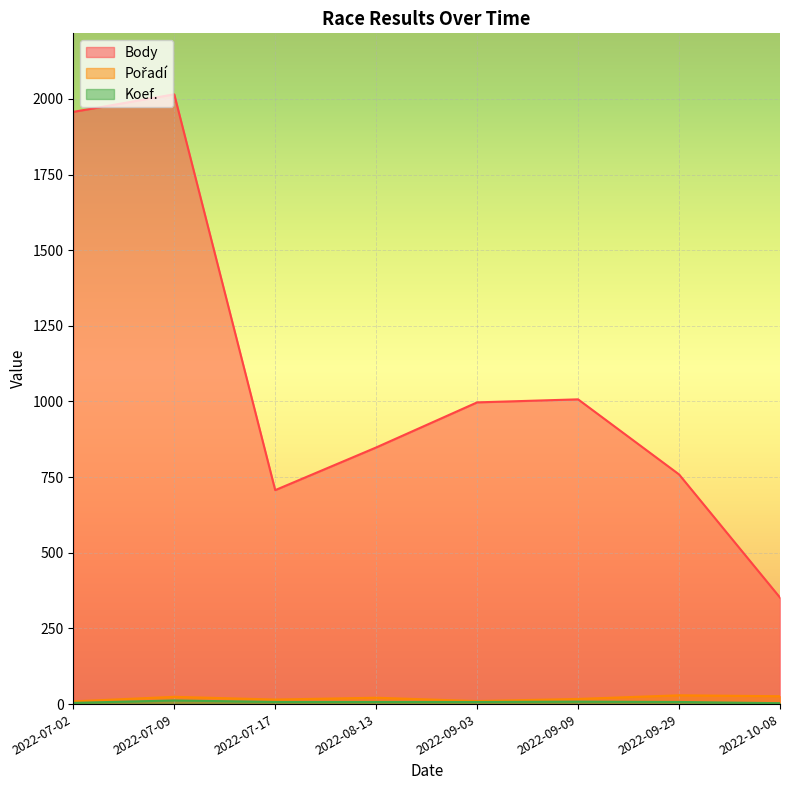

What is the spread (max minus min) of values at 2022-09-03?

990